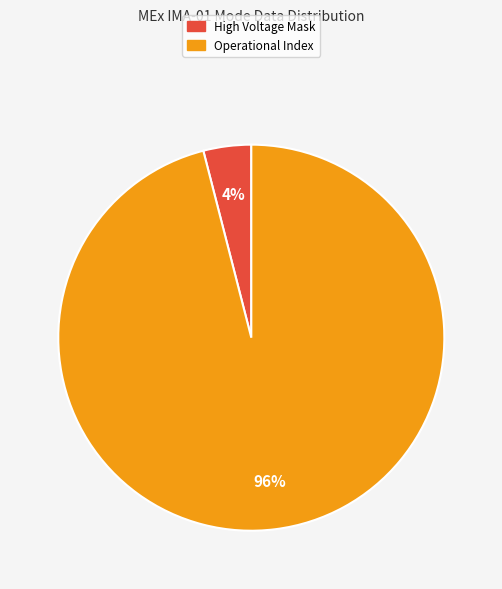

Which slice is the smallest?

High Voltage Mask